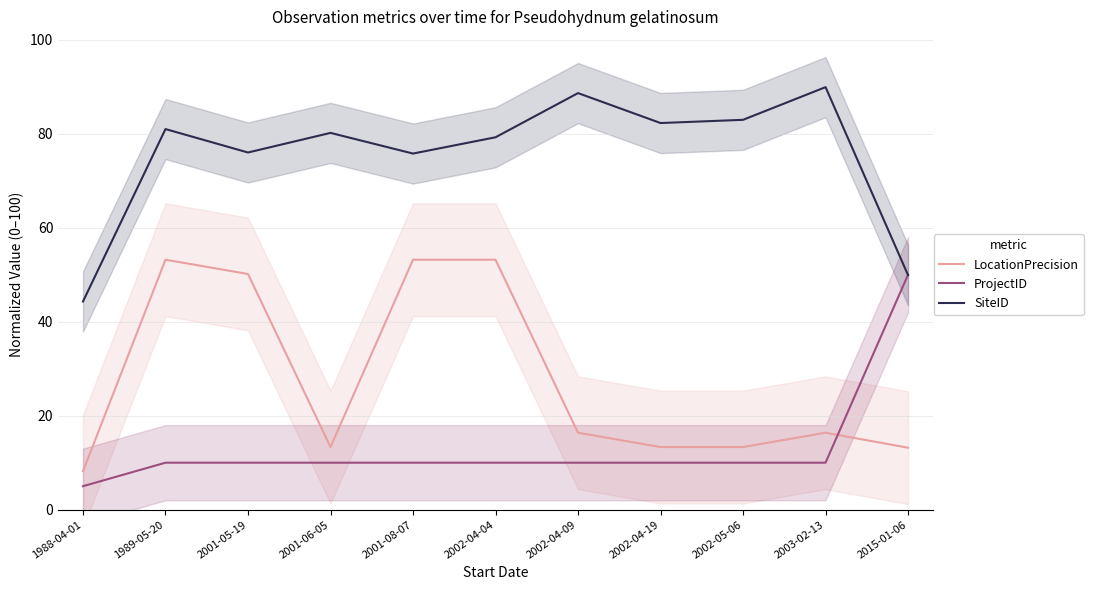

Reading left to right, extract all data points from this chart.

LocationPrecision: 1988-04-01=8.2	1989-05-20=53.2	2001-05-19=50.1	2001-06-05=13.3	2001-08-07=53.2	2002-04-04=53.2	2002-04-09=16.4	2002-04-19=13.3	2002-05-06=13.3	2003-02-13=16.4	2015-01-06=13.2
ProjectID: 1988-04-01=5.0	1989-05-20=10.0	2001-05-19=10.0	2001-06-05=10.0	2001-08-07=10.0	2002-04-04=10.0	2002-04-09=10.0	2002-04-19=10.0	2002-05-06=10.0	2003-02-13=10.0	2015-01-06=50.0
SiteID: 1988-04-01=44.3	1989-05-20=81.0	2001-05-19=76.0	2001-06-05=80.2	2001-08-07=75.8	2002-04-04=79.2	2002-04-09=88.6	2002-04-19=82.3	2002-05-06=82.9	2003-02-13=89.9	2015-01-06=49.9